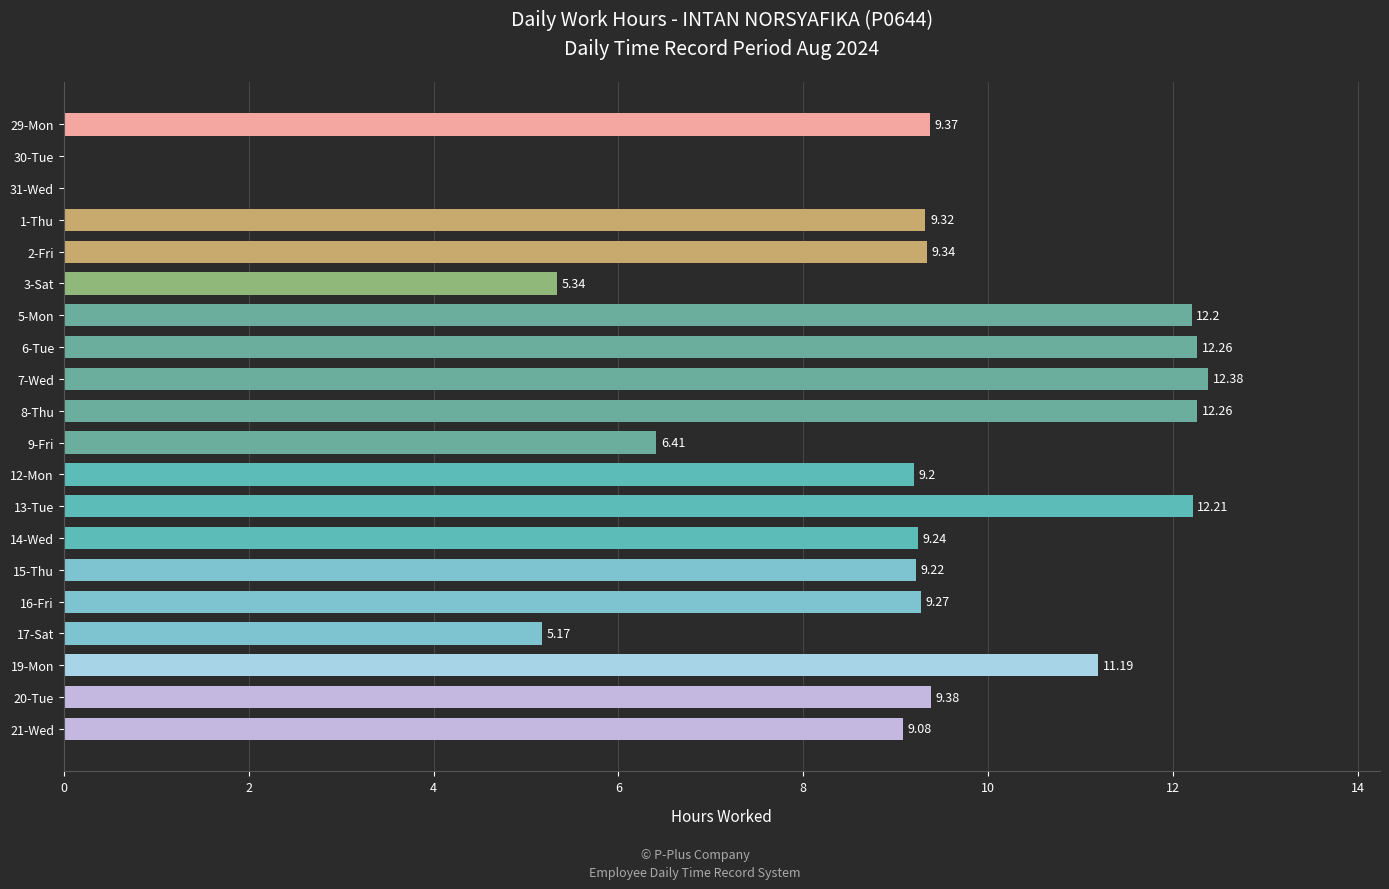

What is the sum of all values?

172.8